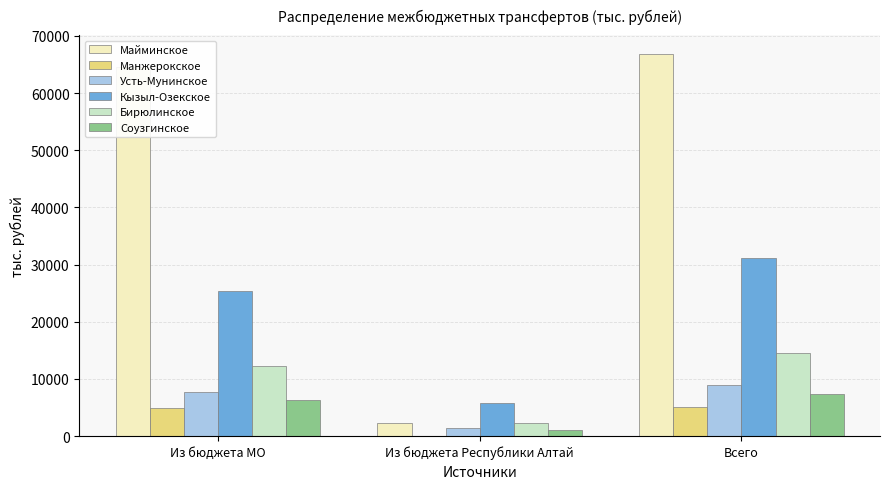

What is the sum of all Бирюлинское values?

29086.5